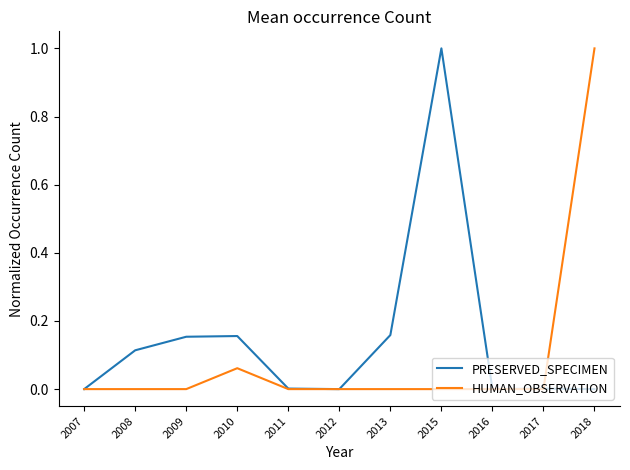

Which series changed the most between 2008 and 2010?

HUMAN_OBSERVATION